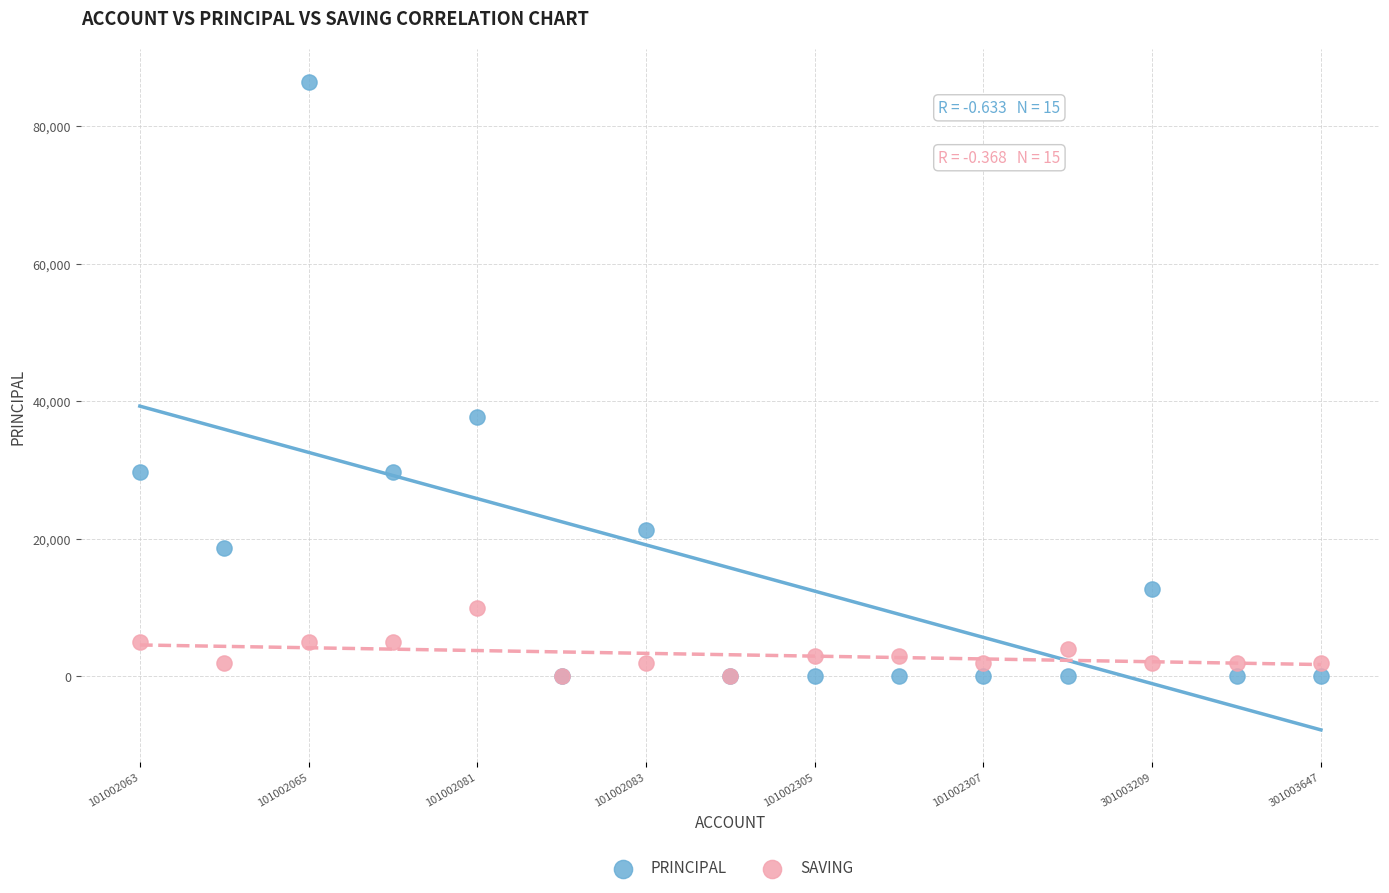

Across all series, what Y value is closest to 43250?

37700